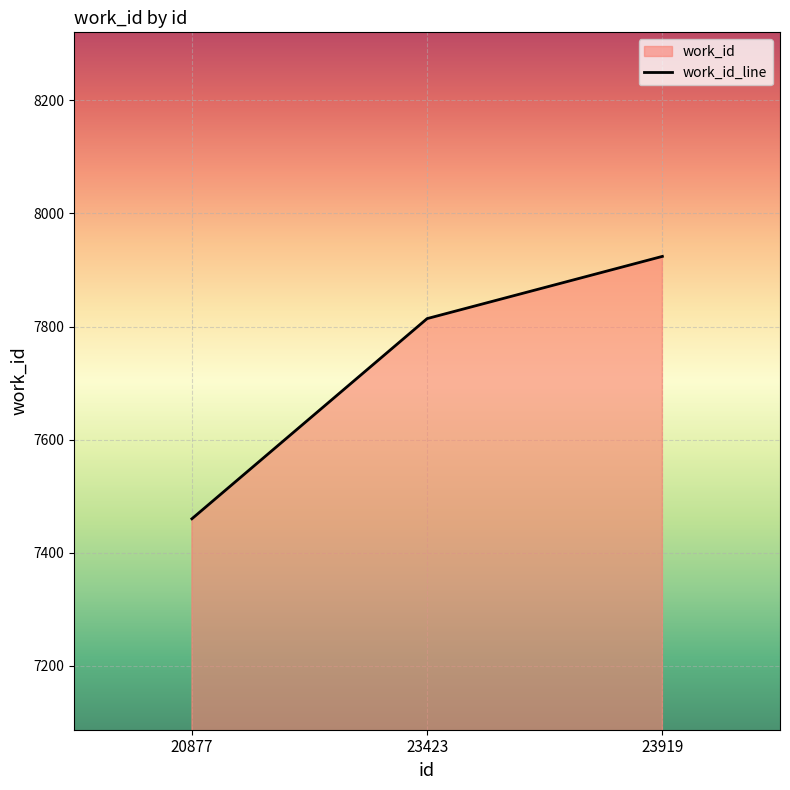

What is the change in value from 20877 to 23919?

+464